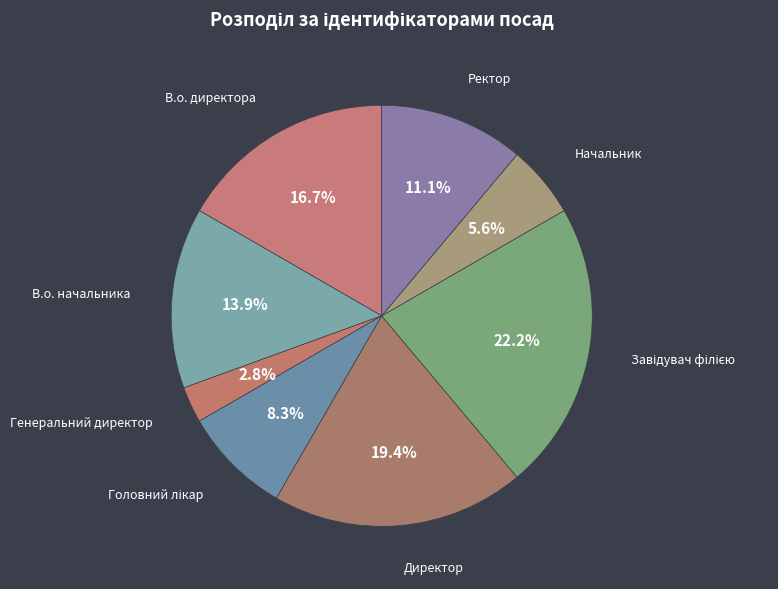

How many segments does this pie chart have?

8